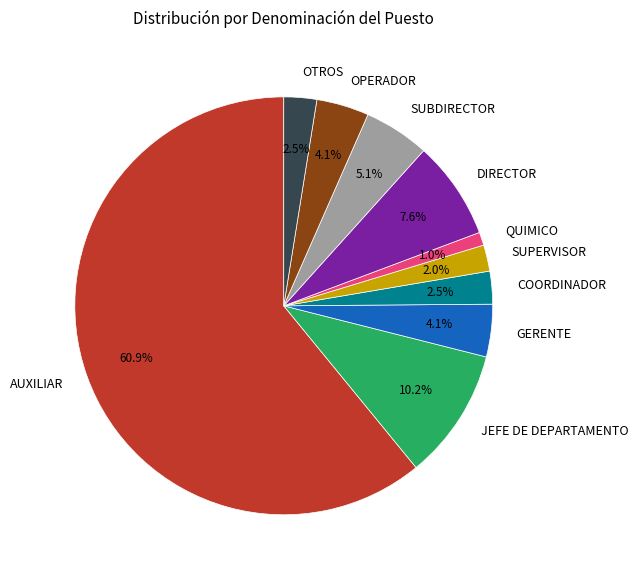

To the nearest percent, what is the difference between the largest and smallest slice percentages?

60%